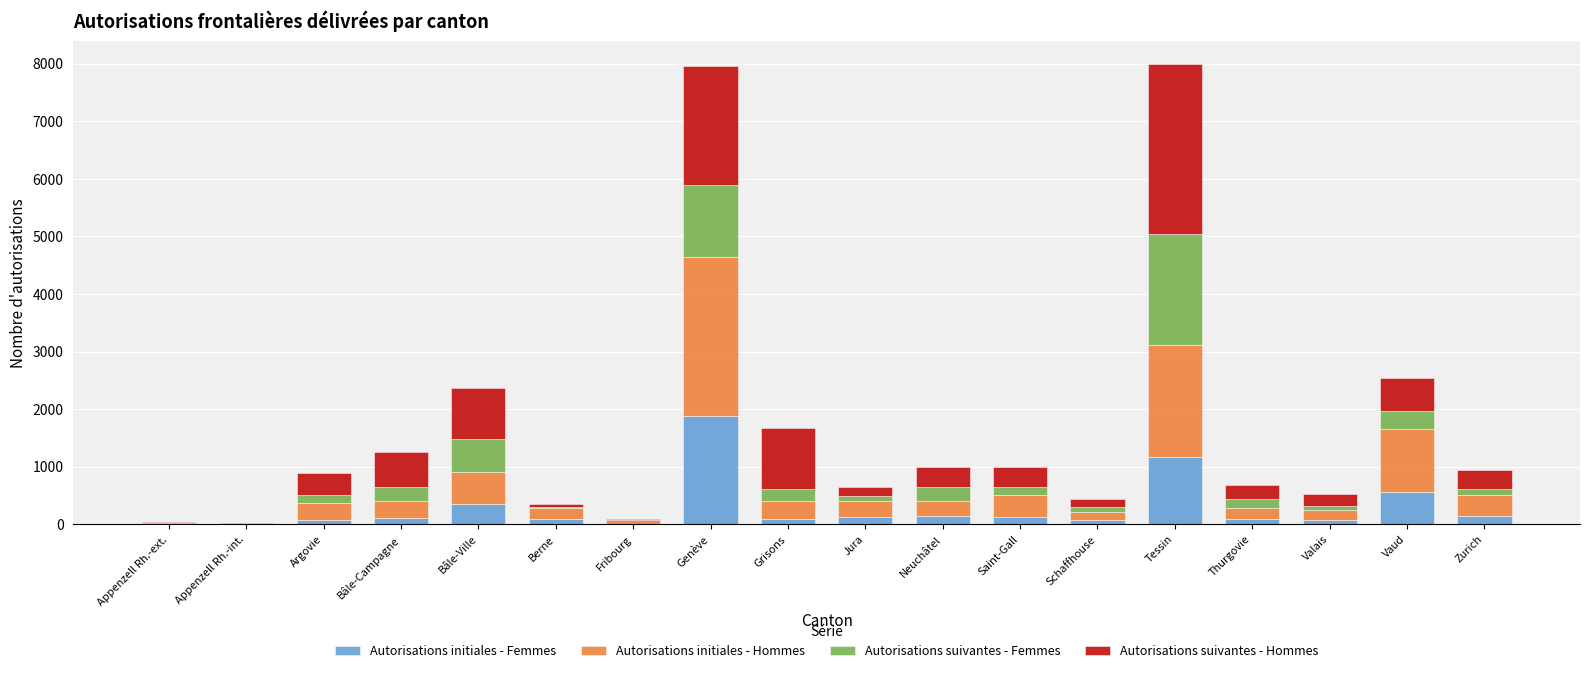

At which label does Autorisations initiales - Femmes reach its peak?

Genève